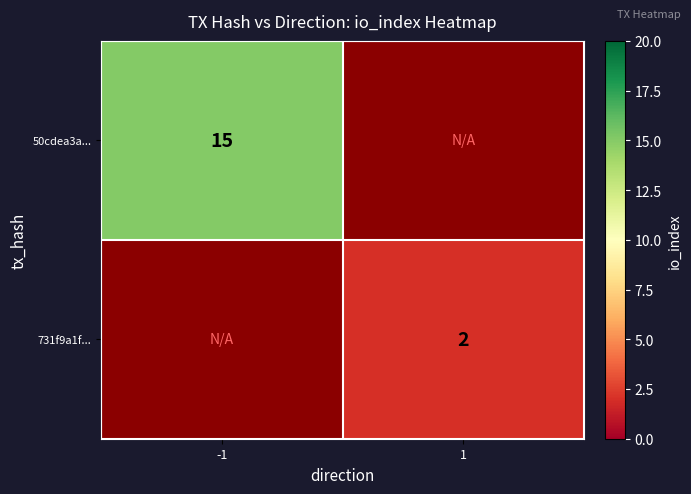

Is it true that 50cdea3a... equals 15 at -1?

True